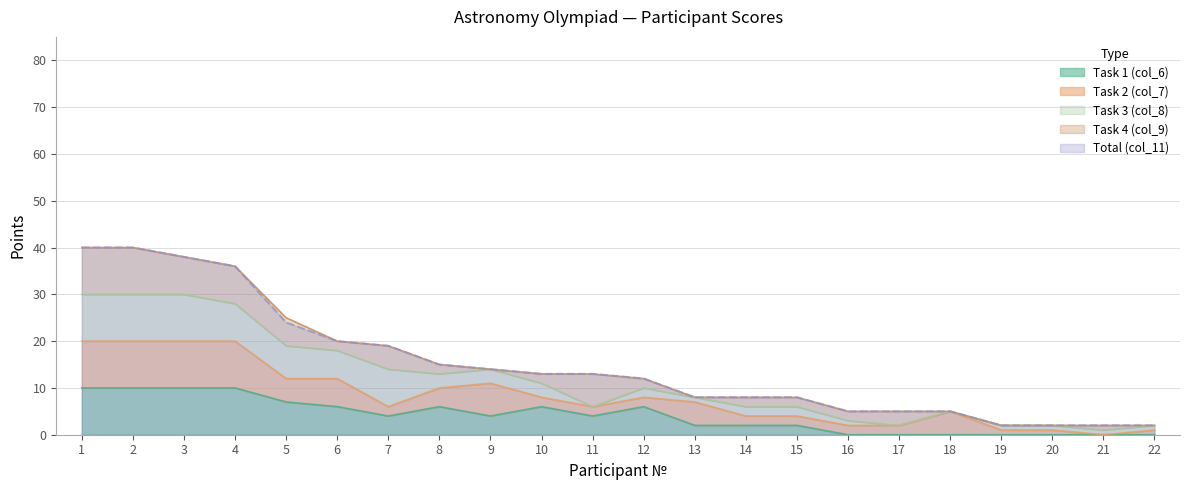

How many lines are shown in the chart?

5